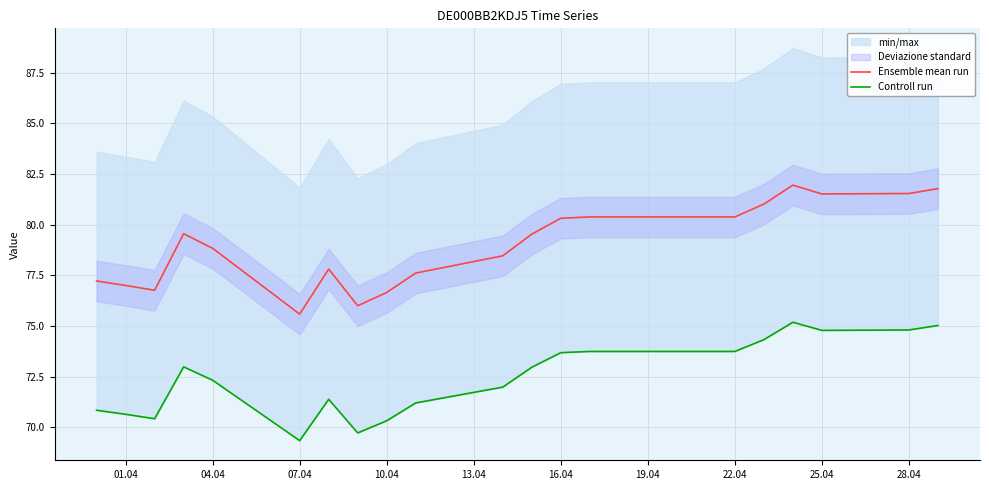

Is it true that Ensemble mean run equals 132.4 at 22.04?

False